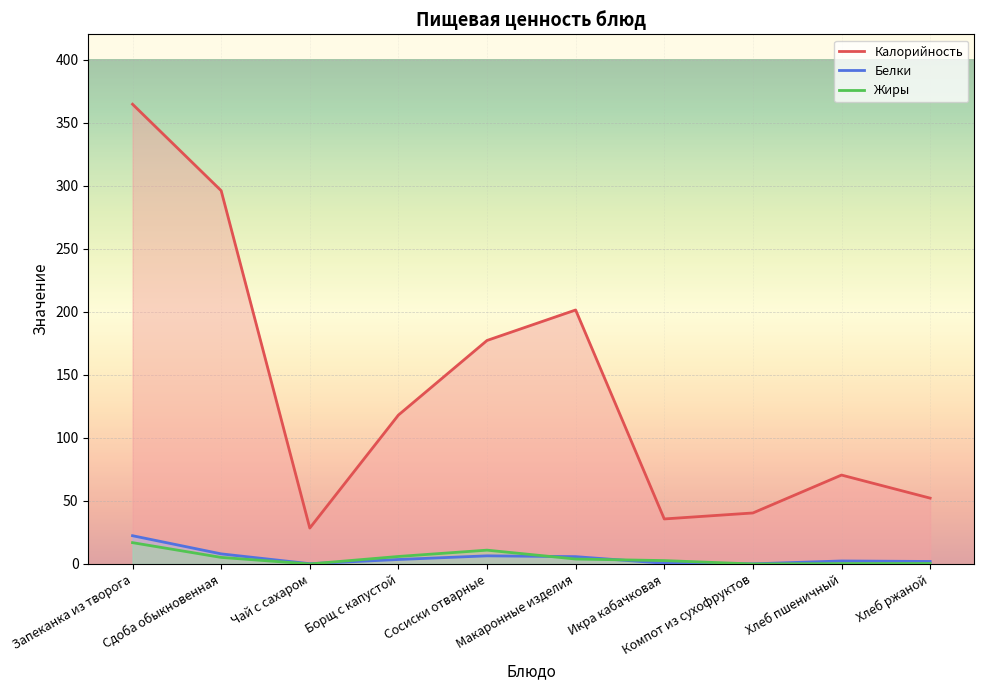

What position from the left is Запеканка из творога?

1